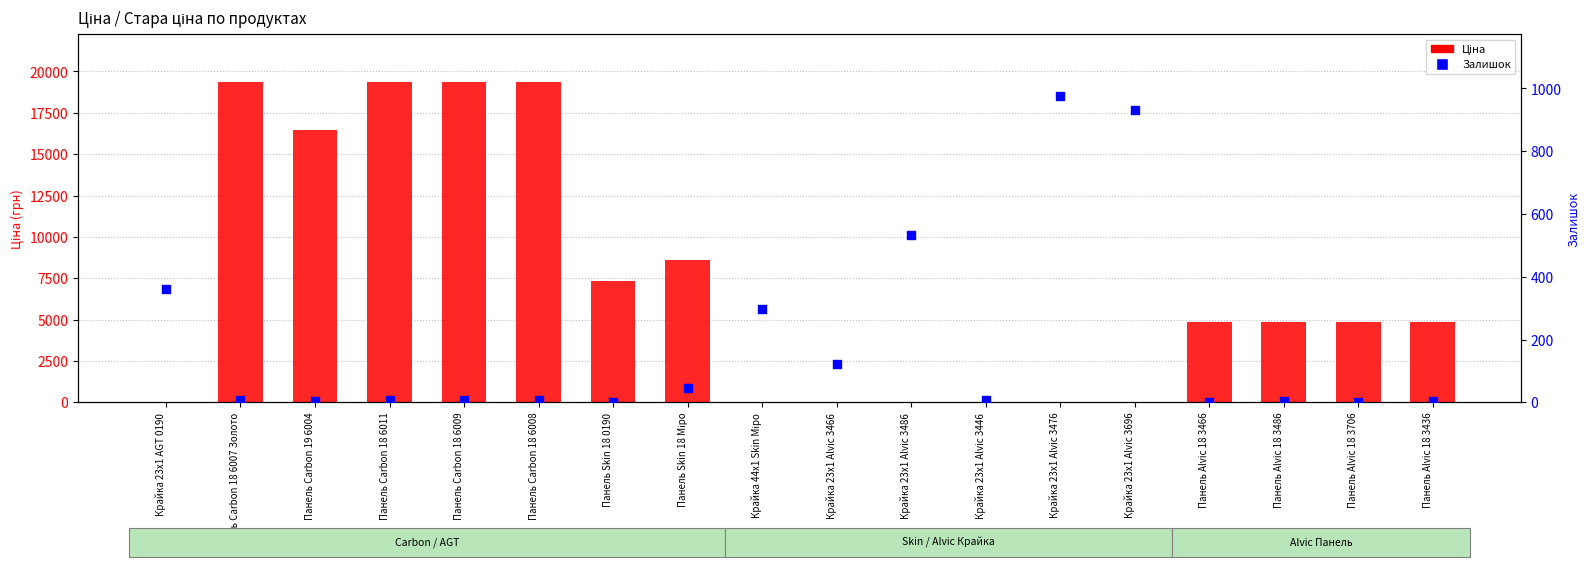

At which category is the sum across all series the highest?

Панель Carbon 18 6007 Золото